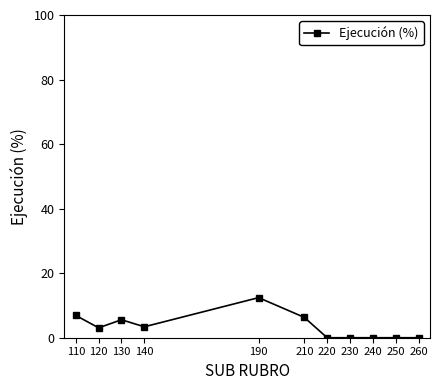

Between 140 and 210, which is larger?

210